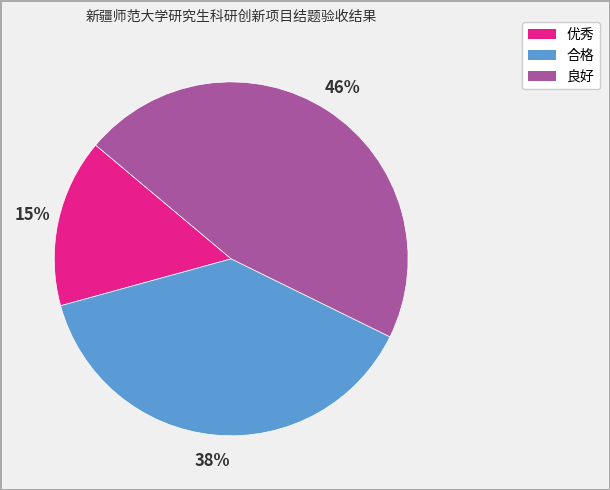

Is there a majority slice in this chart?

No